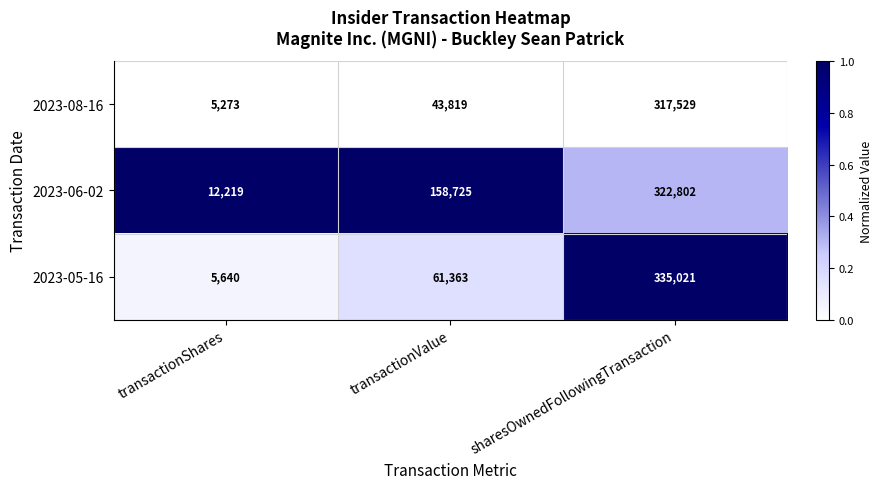

Where is 2023-06-02 nearest to the value 167510?

transactionValue